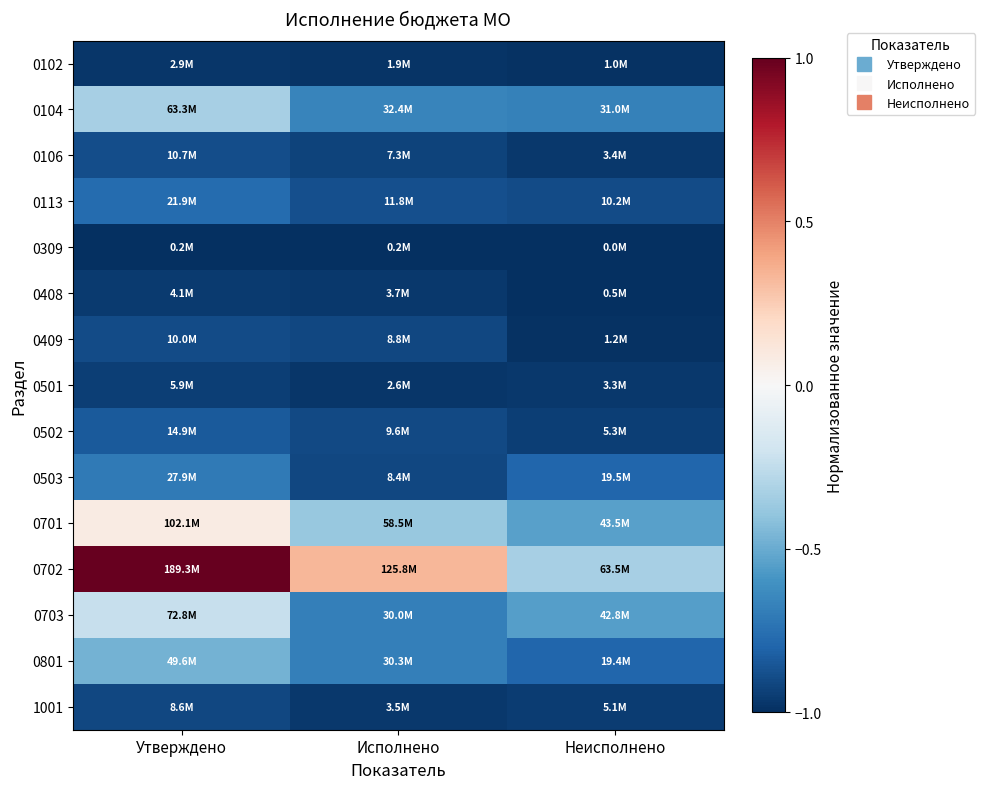

Reading right to left, transcribe all the data shown in this chart.

0102: Неисполнено=-1.0	Исполнено=-1.0	Утверждено=-1.0
0104: Неисполнено=-0.7	Исполнено=-0.7	Утверждено=-0.3
0106: Неисполнено=-1.0	Исполнено=-0.9	Утверждено=-0.9
0113: Неисполнено=-0.9	Исполнено=-0.9	Утверждено=-0.8
0309: Неисполнено=-1.0	Исполнено=-1.0	Утверждено=-1.0
0408: Неисполнено=-1.0	Исполнено=-1.0	Утверждено=-1.0
0409: Неисполнено=-1.0	Исполнено=-0.9	Утверждено=-0.9
0501: Неисполнено=-1.0	Исполнено=-1.0	Утверждено=-0.9
0502: Неисполнено=-0.9	Исполнено=-0.9	Утверждено=-0.8
0503: Неисполнено=-0.8	Исполнено=-0.9	Утверждено=-0.7
0701: Неисполнено=-0.5	Исполнено=-0.4	Утверждено=0.1
0702: Неисполнено=-0.3	Исполнено=0.3	Утверждено=1.0
0703: Неисполнено=-0.5	Исполнено=-0.7	Утверждено=-0.2
0801: Неисполнено=-0.8	Исполнено=-0.7	Утверждено=-0.5
1001: Неисполнено=-0.9	Исполнено=-1.0	Утверждено=-0.9